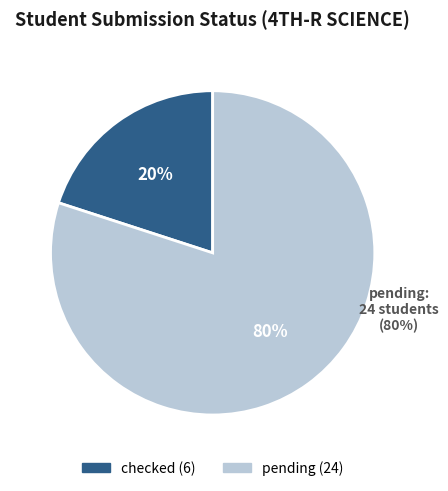

Count the number of slices in the pie.

2